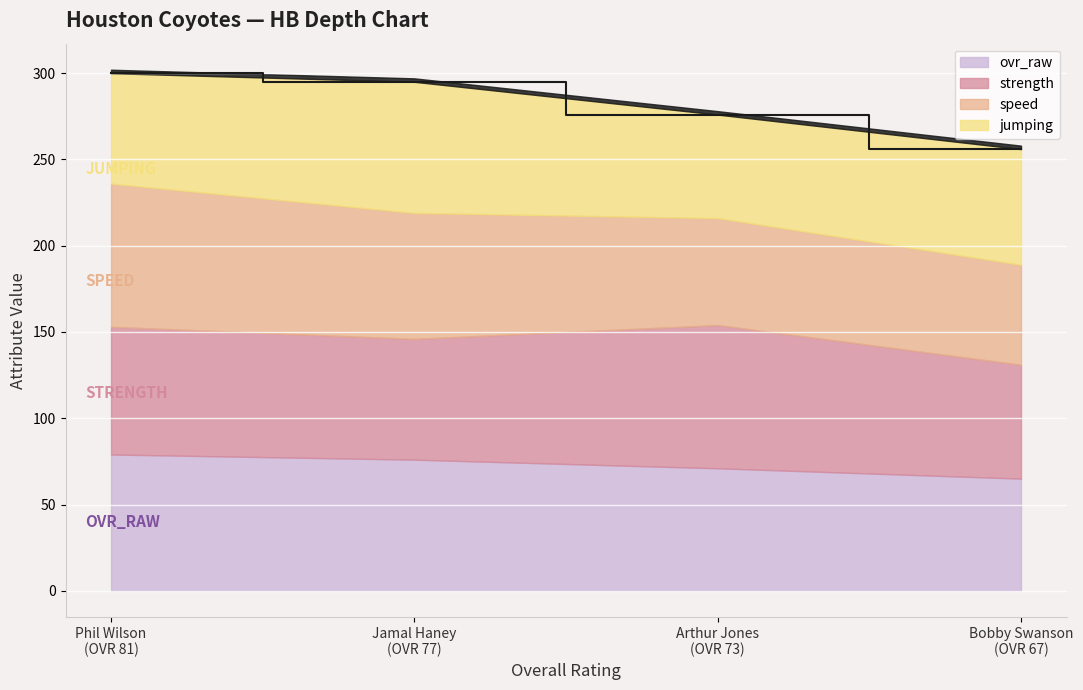

At which category does strength reach its first local peak?

Arthur Jones
(OVR 73)